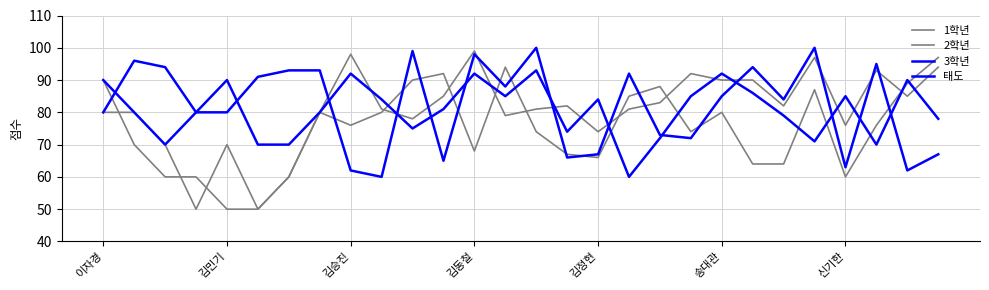

Between which two adjacent categories do 1학년 and 2학년 first intersect?

이자경 and 김민기